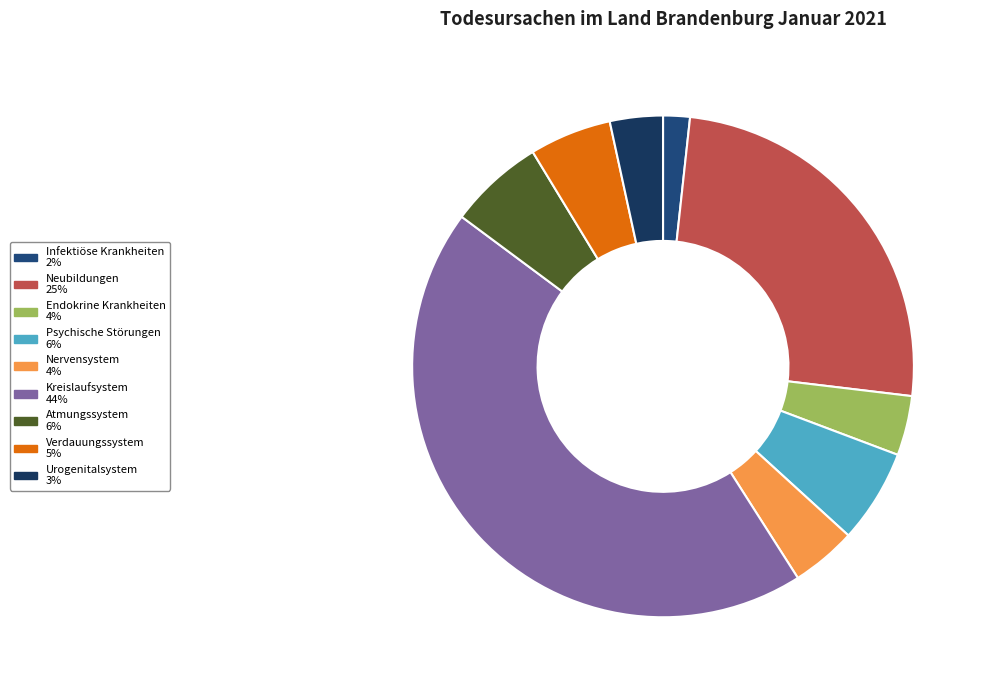

Which slice is the largest?

Krankheiten des Kreislaufsystems